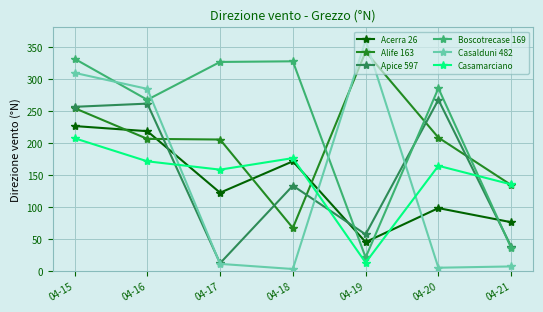

What is the sum of the Casamarciano values at 04-18 and 04-17?

334